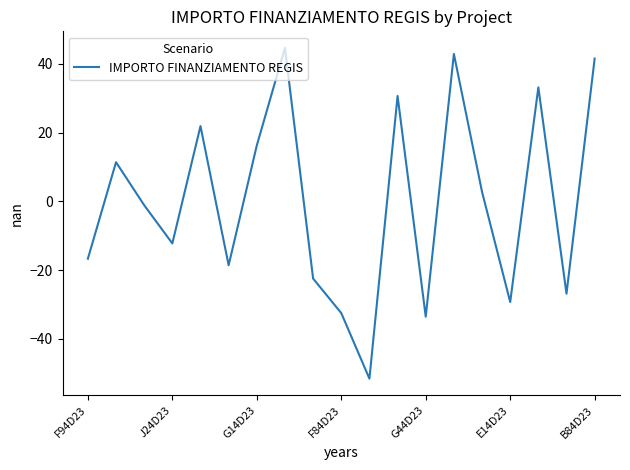

How many values are below zero?

10